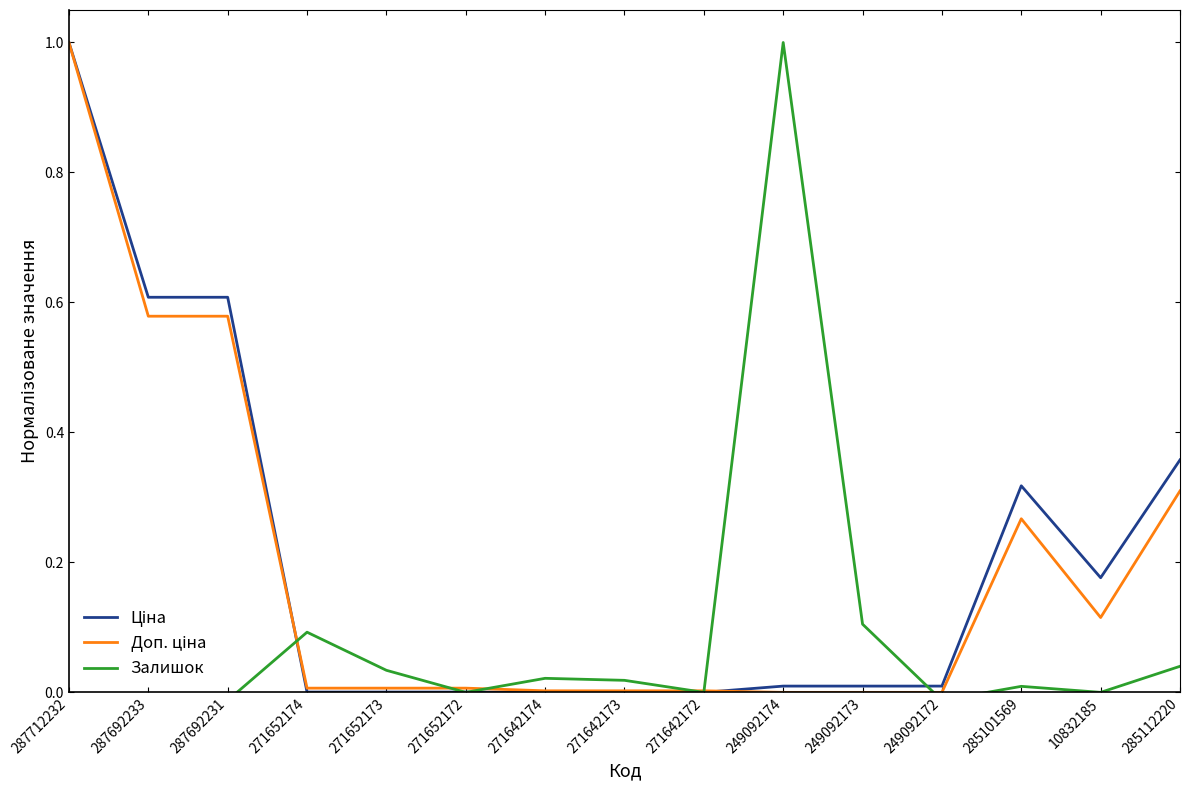

Reading left to right, list all the values displayed in this chart.

Ціна: 1.0	0.6	0.6	0.0	0.0	0.0	0.0	0.0	0.0	0.0	0.0	0.0	0.3	0.2	0.4
Доп. ціна: 1.0	0.6	0.6	0.0	0.0	0.0	0.0	0.0	0.0	0.0	0.0	0.0	0.3	0.1	0.3
Залишок: -0.0	-0.0	-0.0	0.1	0.0	0.0	0.0	0.0	0.0	1.0	0.1	-0.0	0.0	0.0	0.0